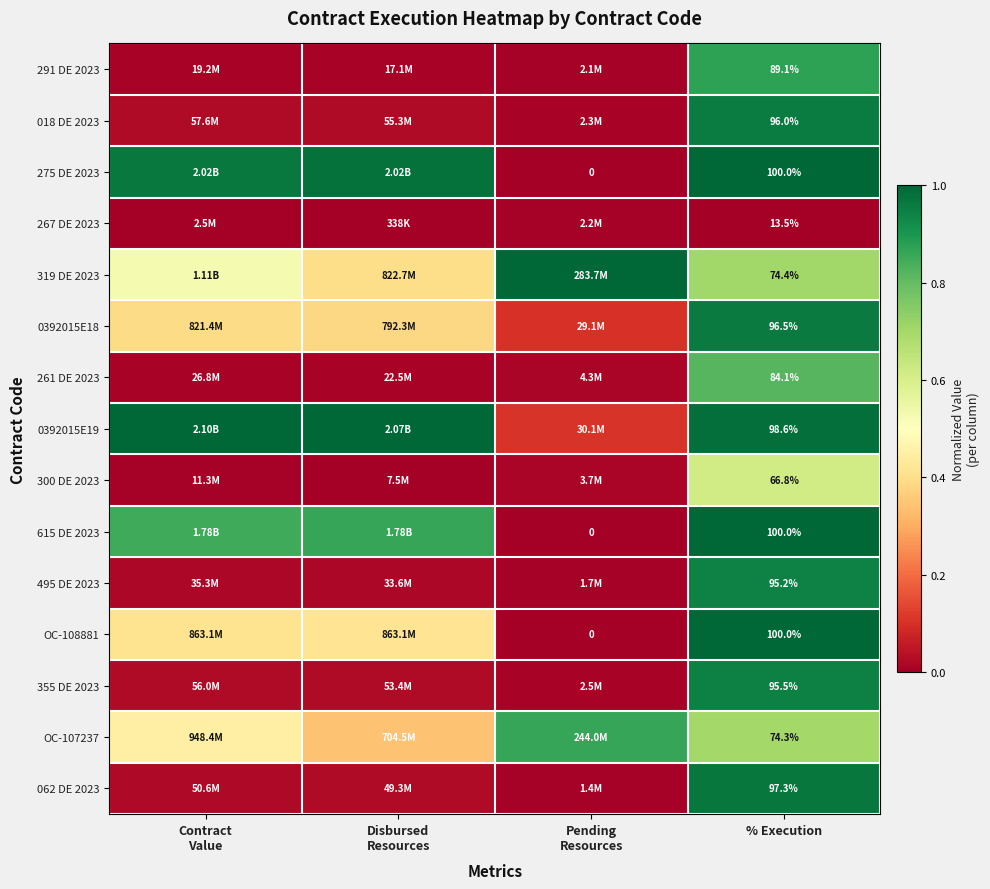

How many data points in 615 DE 2023 are above 0?

3